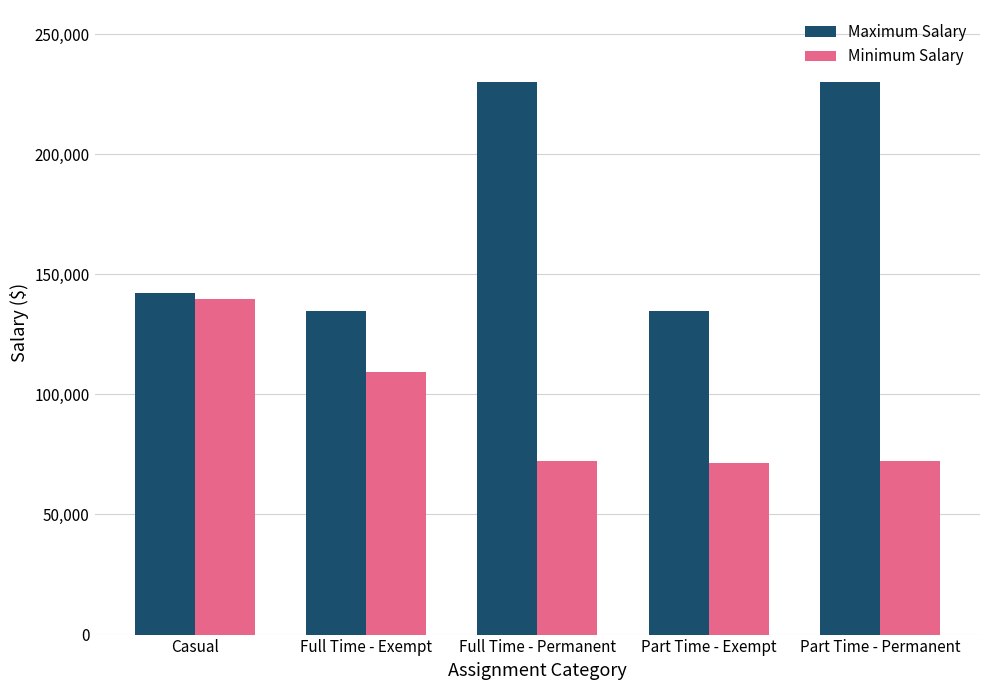

True or false: Maximum Salary has a value of 298835.7 at Part Time - Permanent.

False